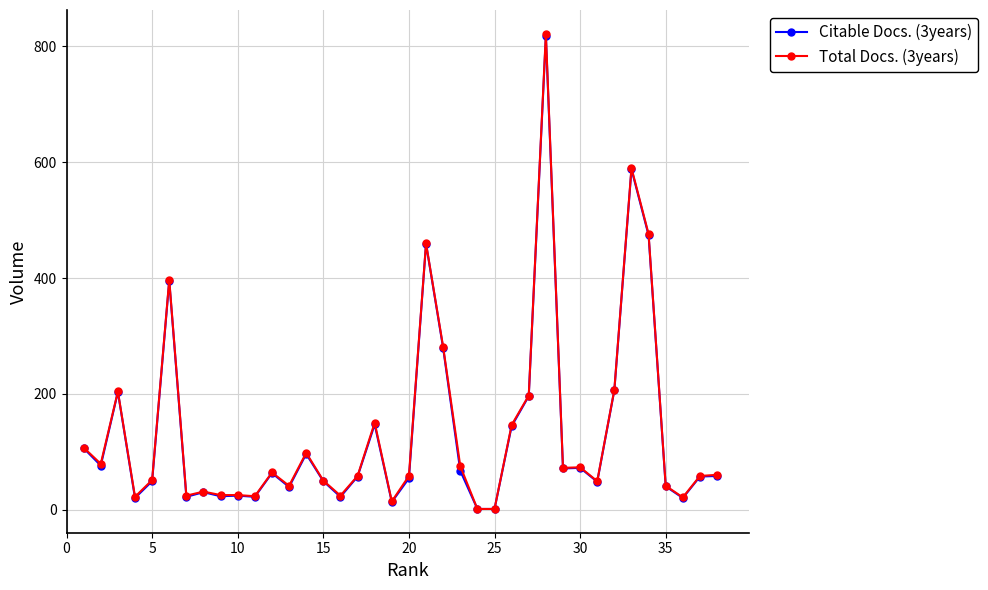

What is the minimum value for Citable Docs. (3years)?

1